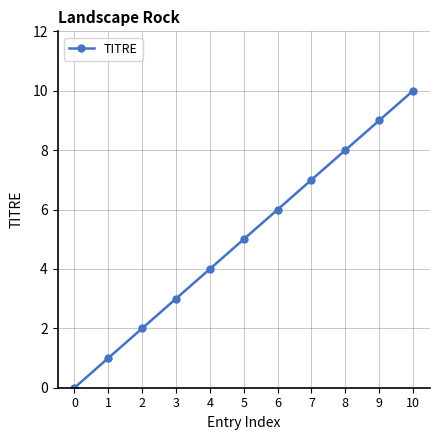

Reading left to right, transcribe all the data shown in this chart.

0=0	1=1	2=2	3=3	4=4	5=5	6=6	7=7	8=8	9=9	10=10